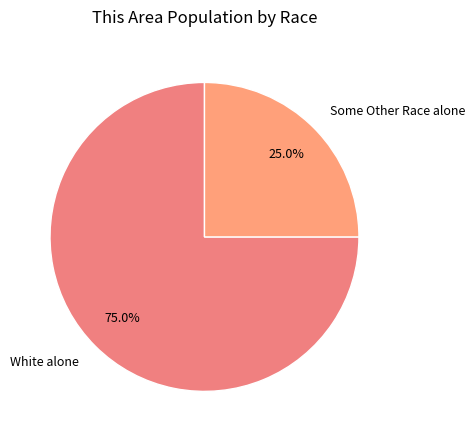

The White alone slice represents 82% of the pie. True or false?

False